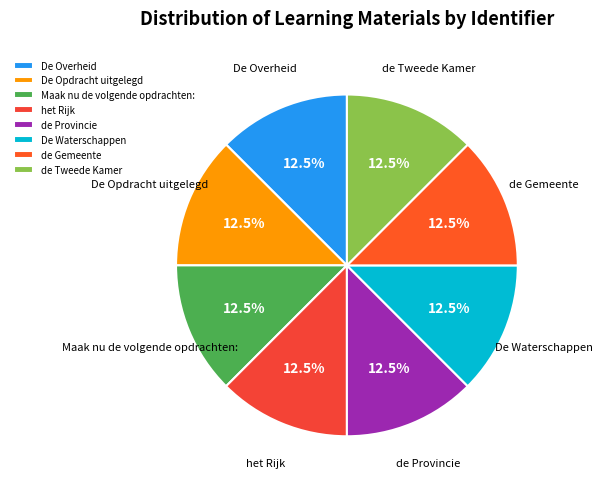

How many segments does this pie chart have?

8